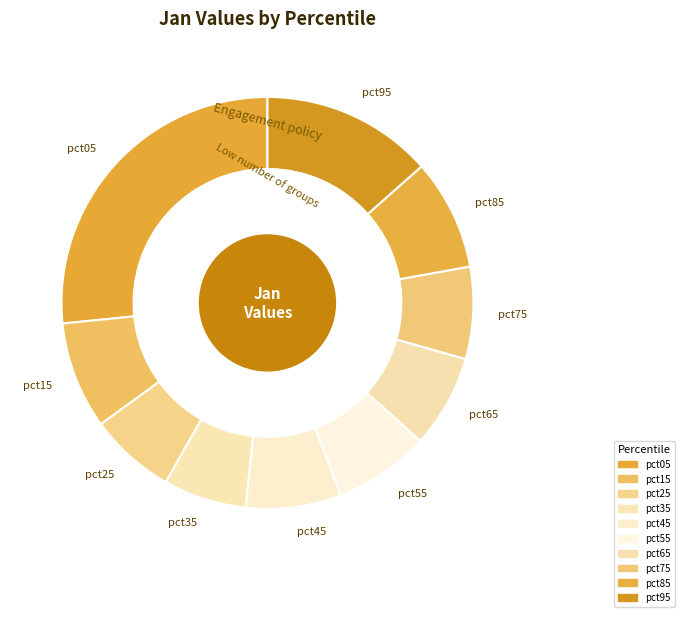

The pct85 slice represents 9% of the pie. True or false?

True